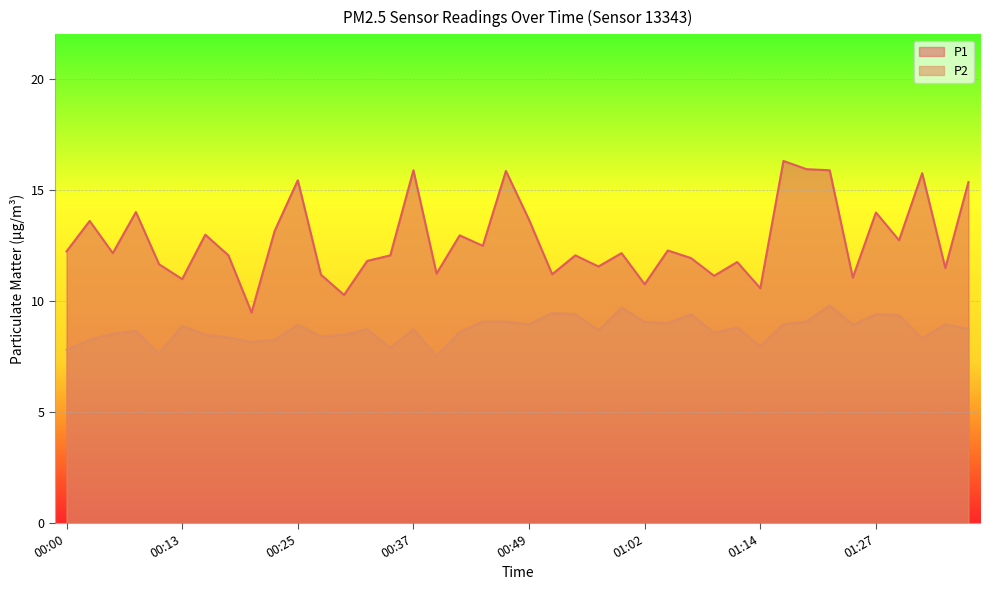

Reading left to right, list all the values displayed in this chart.

P1: 00:00=12.2	00:03=13.6	00:05=12.2	00:08=14.0	00:10=11.7	00:13=11.0	00:15=13.0	00:17=12.1	00:20=9.5	00:22=13.2	00:25=15.4	00:27=11.2	00:30=10.3	00:32=11.8	00:35=12.1	00:37=15.9	00:40=11.2	00:42=12.9	00:44=12.5	00:47=15.8	00:49=13.7	00:52=11.2	00:54=12.1	00:57=11.6	00:59=12.2	01:02=10.8	01:04=12.3	01:07=11.9	01:09=11.1	01:12=11.8	01:14=10.6	01:16=16.3	01:19=15.9	01:21=15.9	01:24=11.1	01:27=14.0	01:30=12.7	01:32=15.8	01:35=11.5	01:37=15.3
P2: 00:00=7.8	00:03=8.2	00:05=8.5	00:08=8.7	00:10=7.6	00:13=8.9	00:15=8.5	00:17=8.3	00:20=8.2	00:22=8.2	00:25=8.9	00:27=8.4	00:30=8.5	00:32=8.7	00:35=7.9	00:37=8.7	00:40=7.5	00:42=8.6	00:44=9.1	00:47=9.1	00:49=8.9	00:52=9.4	00:54=9.4	00:57=8.7	00:59=9.7	01:02=9.1	01:04=9.0	01:07=9.4	01:09=8.6	01:12=8.8	01:14=8.0	01:16=8.9	01:19=9.1	01:21=9.8	01:24=8.9	01:27=9.4	01:30=9.3	01:32=8.3	01:35=8.9	01:37=8.8